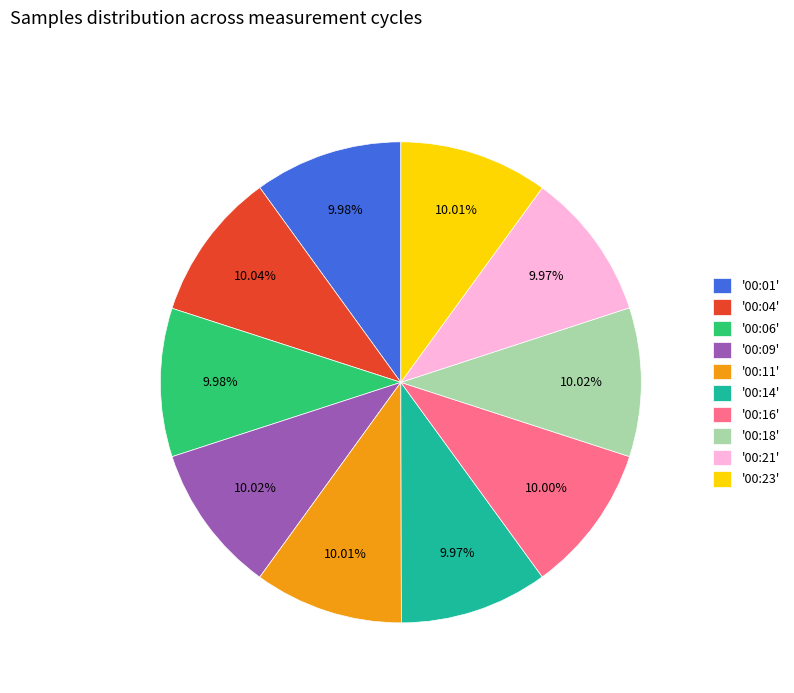

Is there a majority slice in this chart?

No